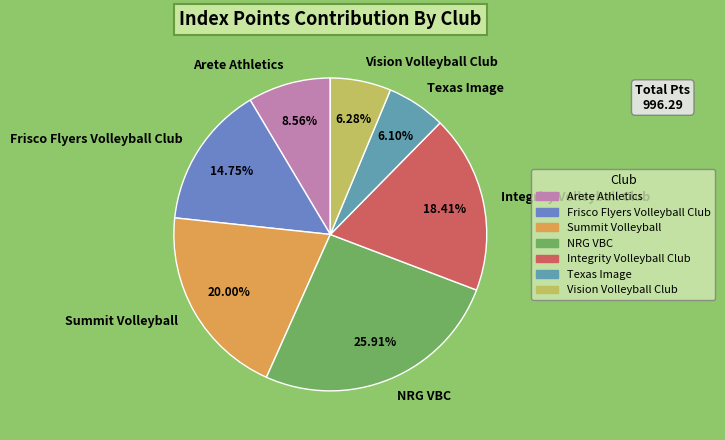

Is there any slice that represents more than half of the pie?

No